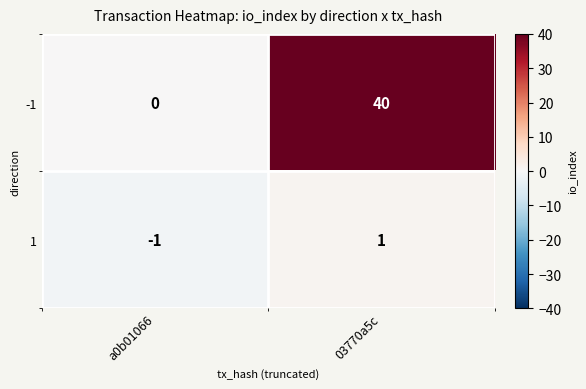

Rank the series by their average value, from lowest to highest.

1, -1